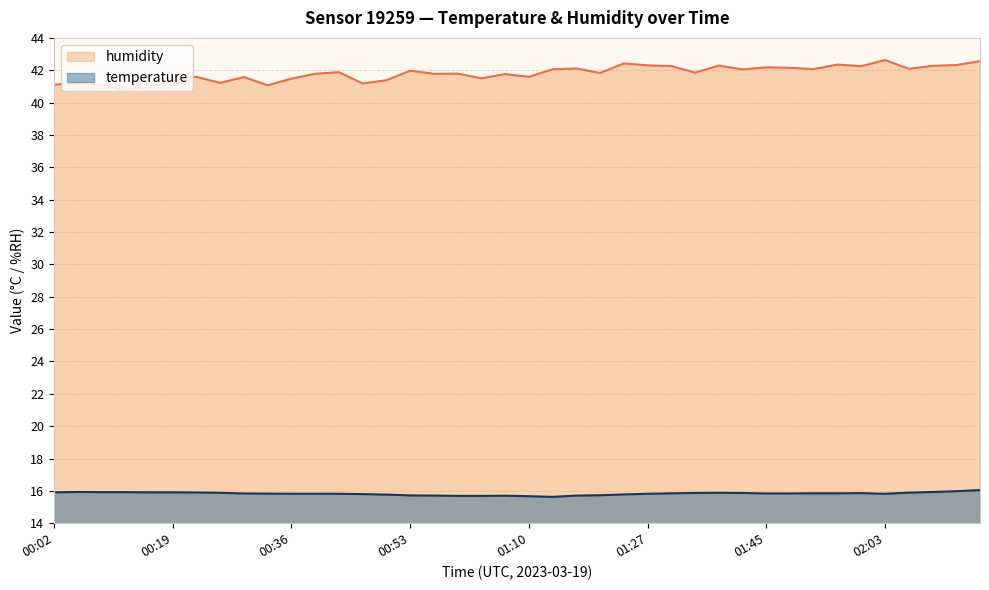

Which series has the largest total across all categories?

humidity